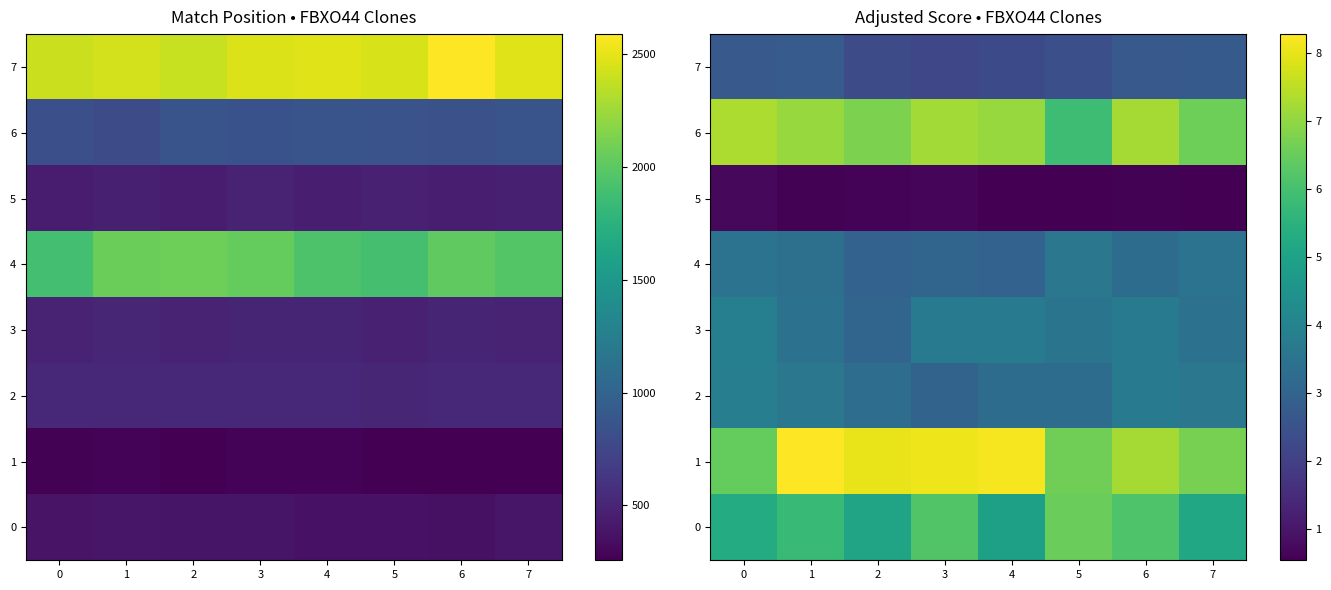

Which series has the largest range (max minus min)?

1